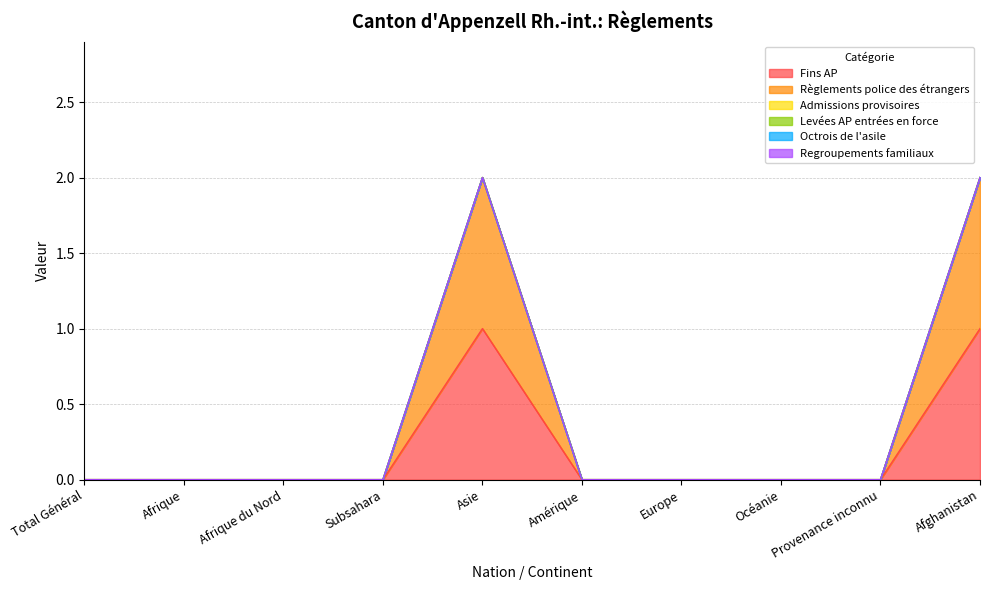

What is the total value across all series at Afghanistan?

2